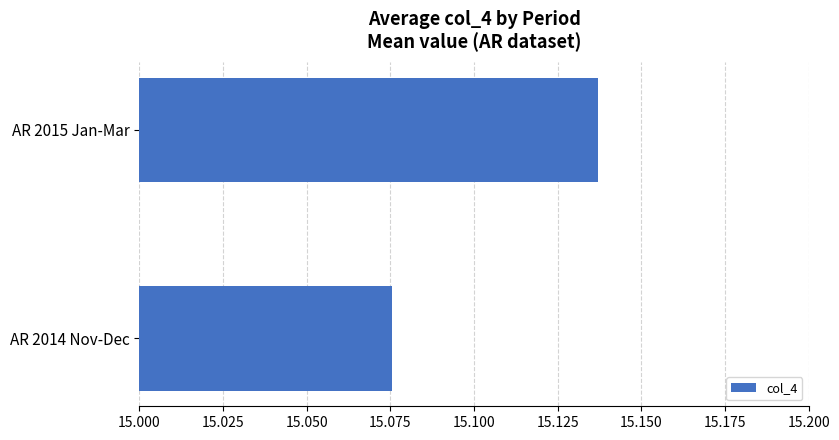

Approximately how many times larger is the value at AR 2015 Jan-Mar compared to AR 2014 Nov-Dec?

1.0